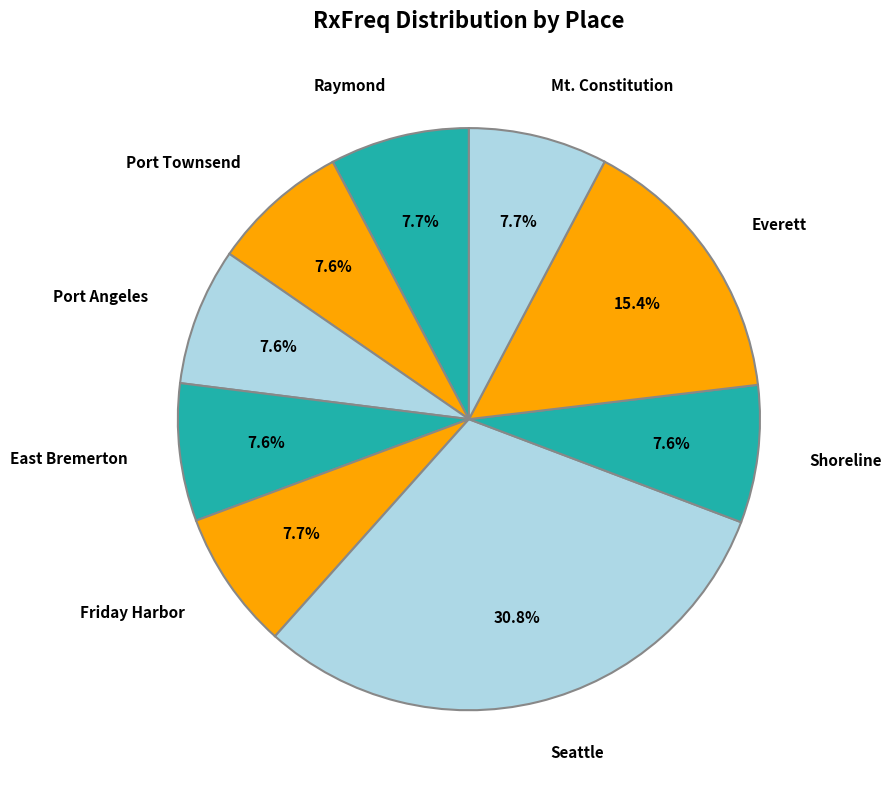

What is the ratio of the value at Friday Harbor to the value at Port Townsend?

1.0